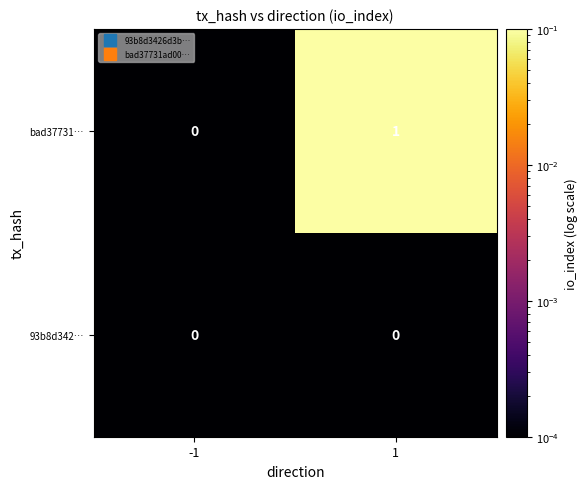

List the series in order of their peak value, highest first.

bad37731…, 93b8d342…